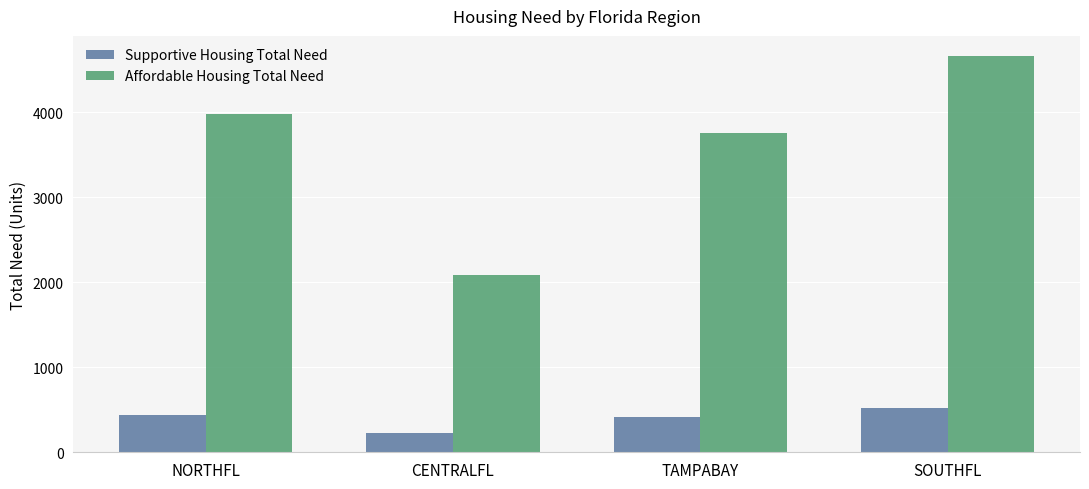

Which series has the largest total across all categories?

Affordable Housing Total Need